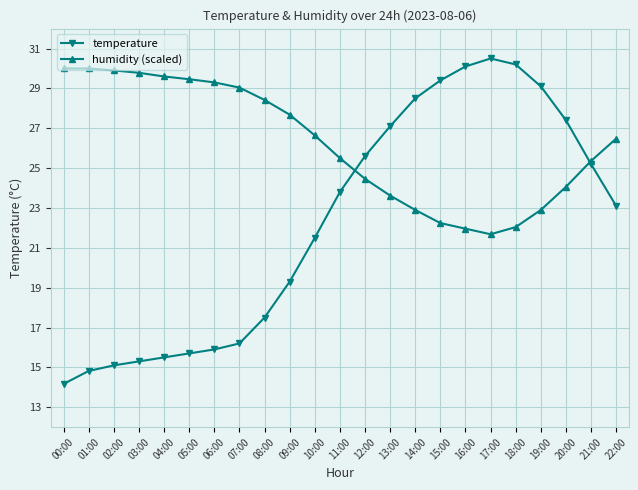

At which label is temperature closest to 22?

10:00